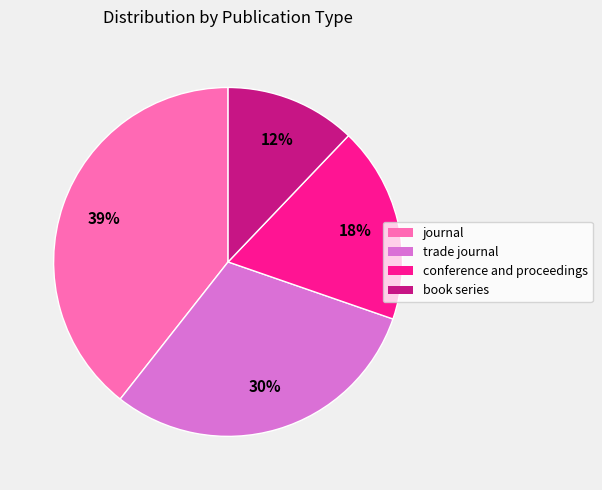

How many segments does this pie chart have?

4